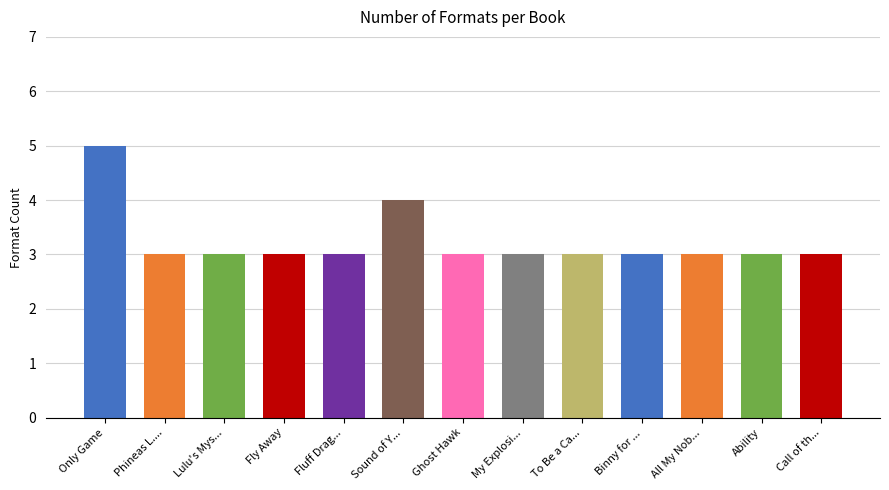

Read the value at Fly Away.

3